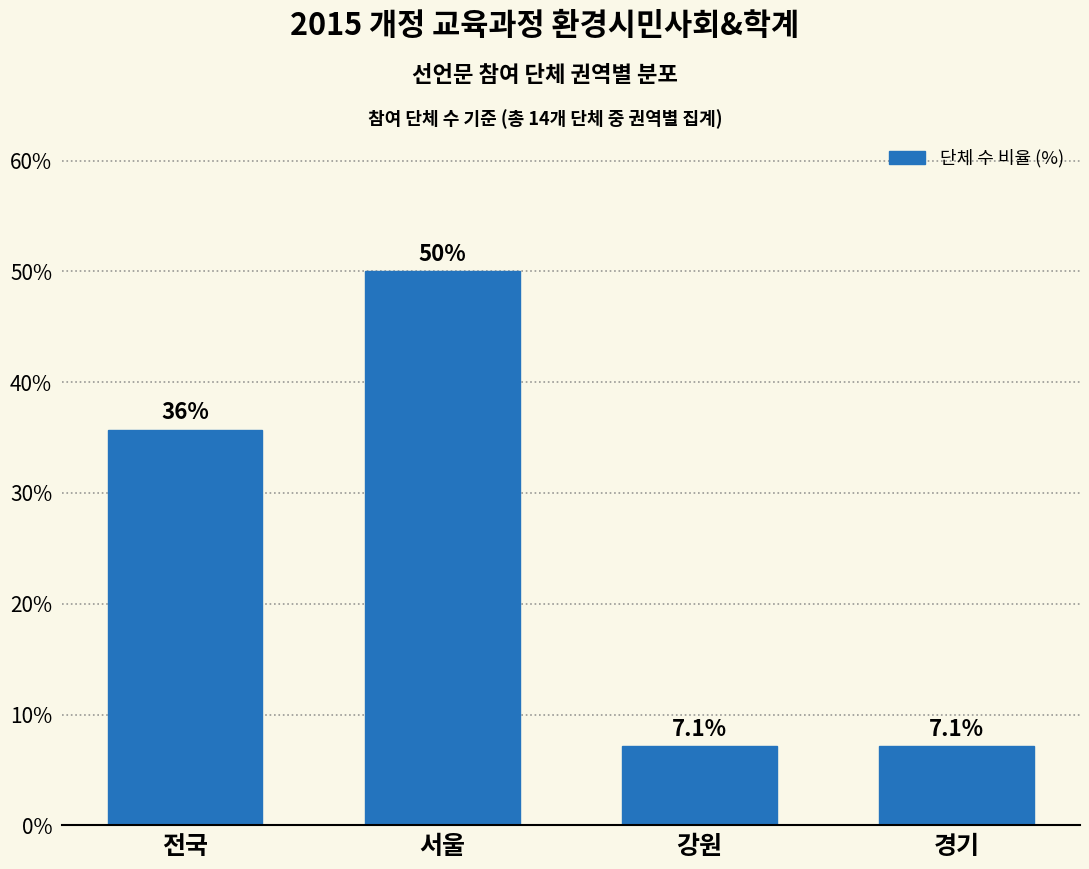

Reading left to right, list all the values displayed in this chart.

전국=35.7	서울=50.0	강원=7.1	경기=7.1